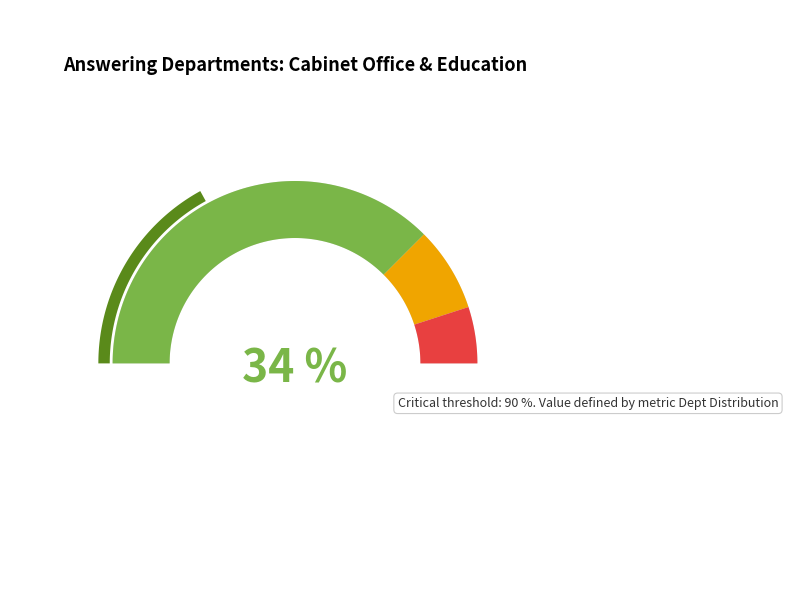

The 5 slice represents 7% of the pie. True or false?

False